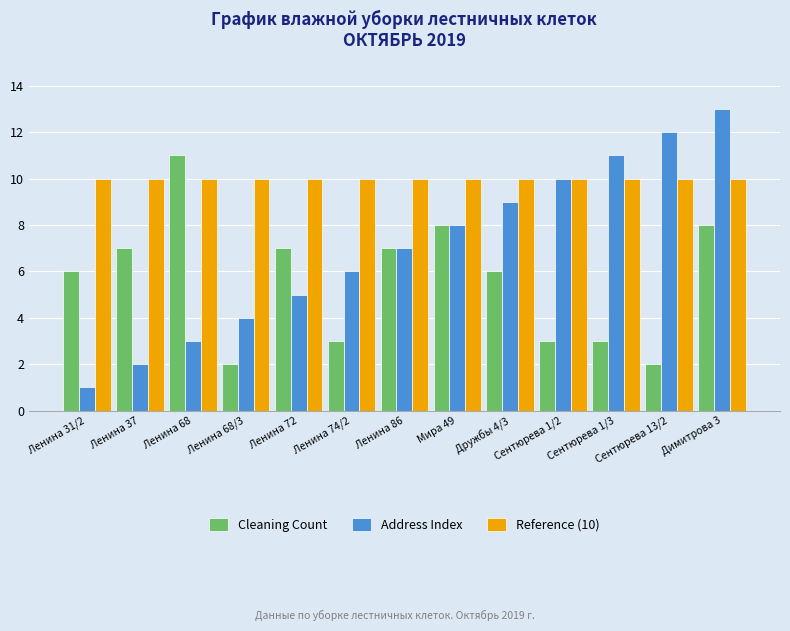

The value of Address Index at Мира 49 is 8. True or false?

True